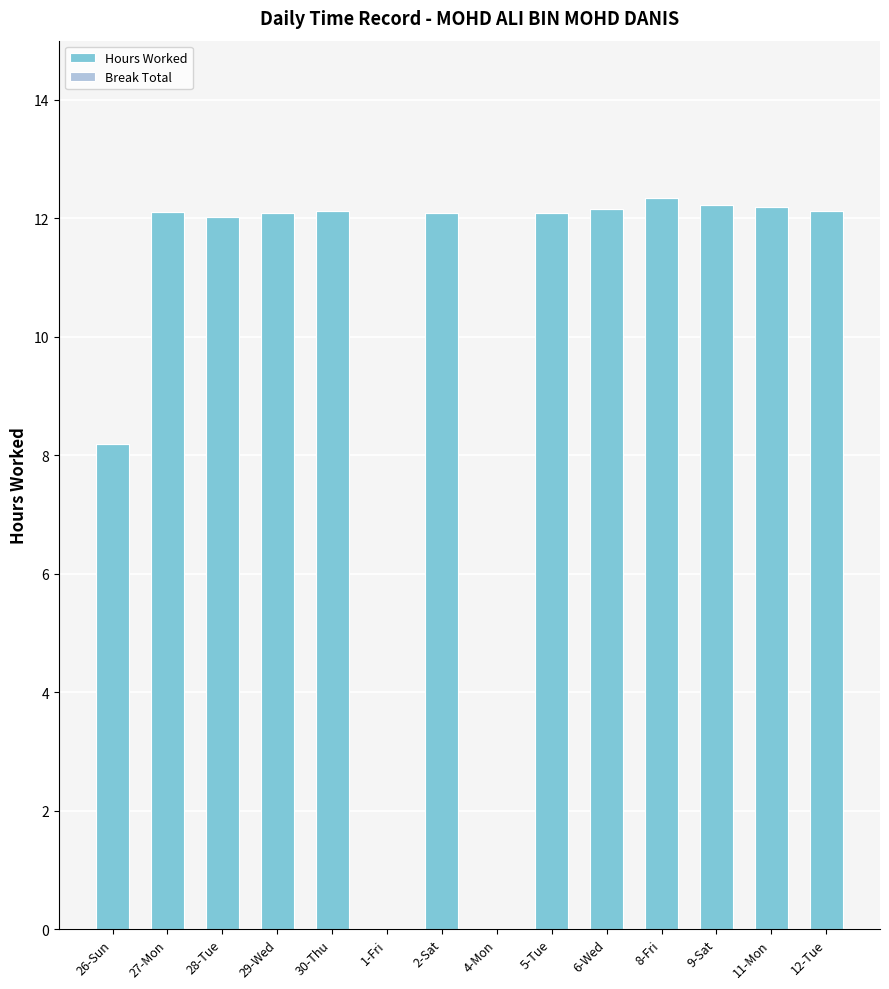

Between 28-Tue and 26-Sun, which is larger?

28-Tue